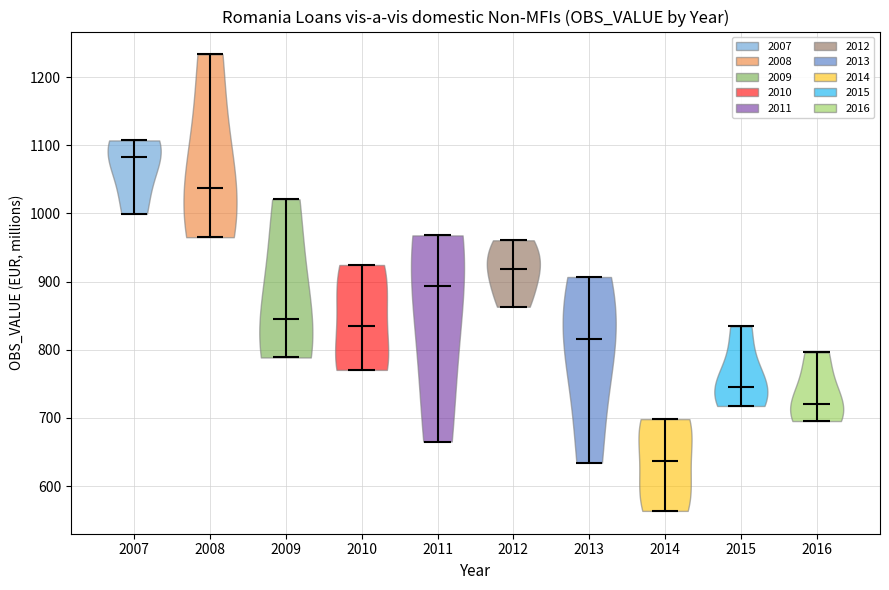

What is the highest point the violin at x = 2016 reaches on the y-axis? The values are not printed on the chart, so give them approximately, as read against the axis.

800